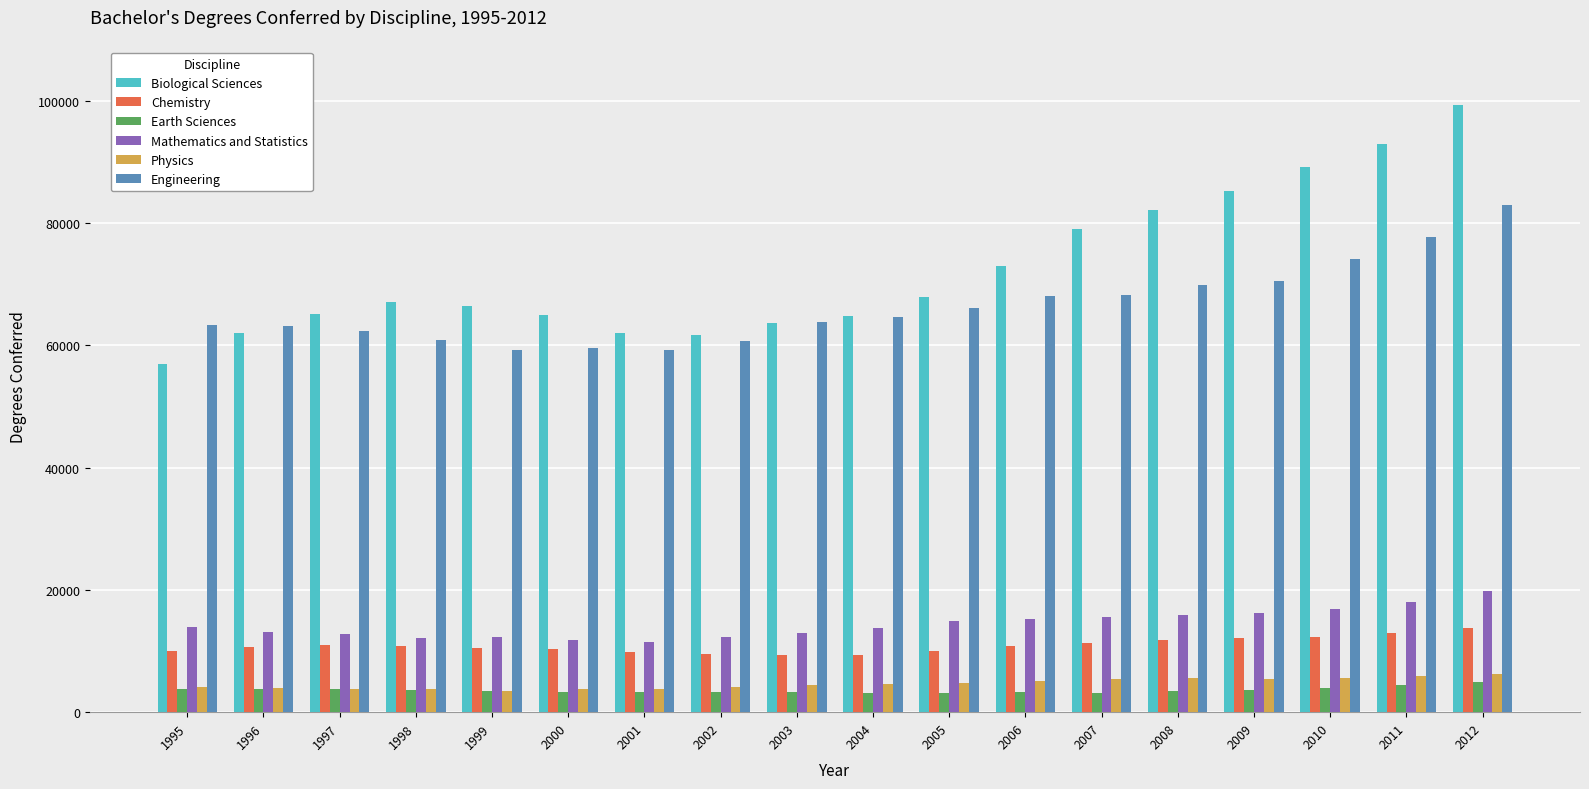

What are all the series names shown in the legend?

Biological Sciences, Chemistry, Earth Sciences, Mathematics and Statistics, Physics, Engineering